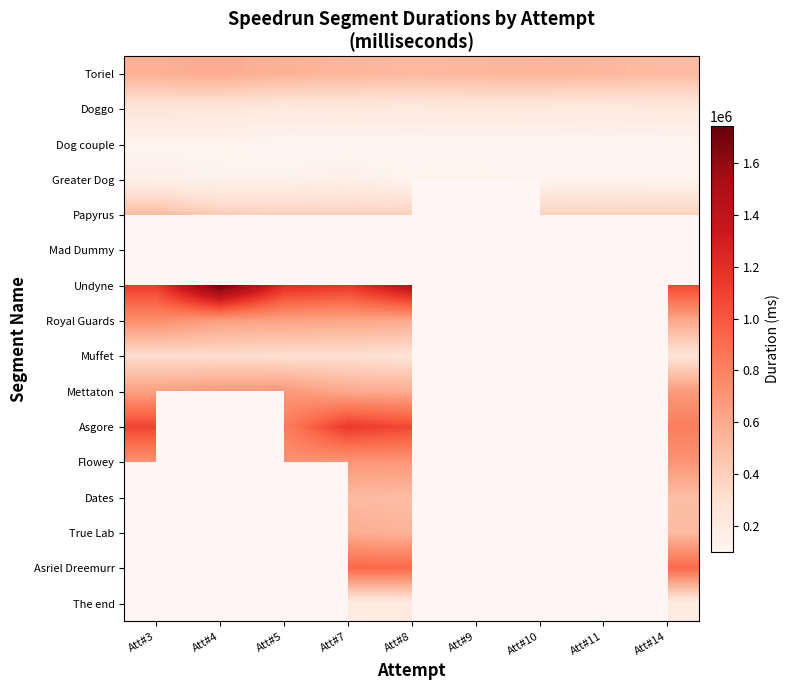

Which has a higher value, Att#7 or Att#9?

Att#7